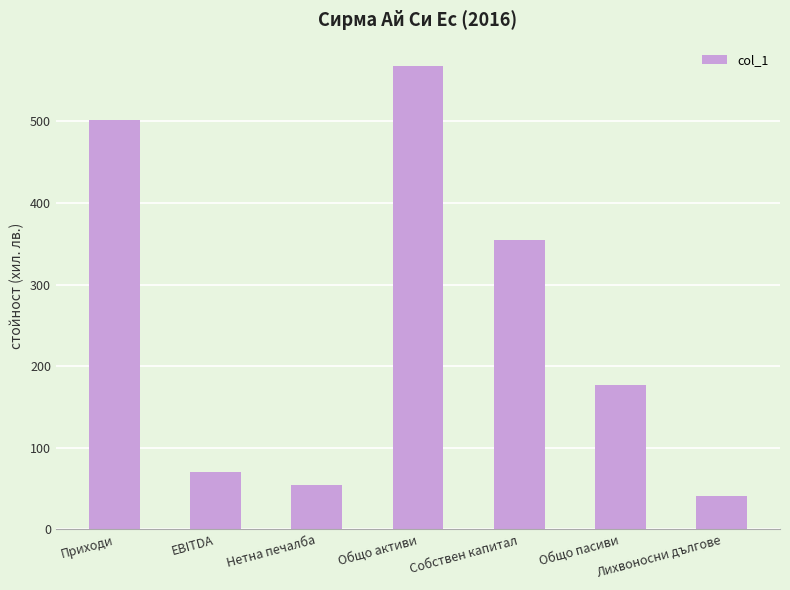

At which label is the value closest to 304?

Собствен капитал